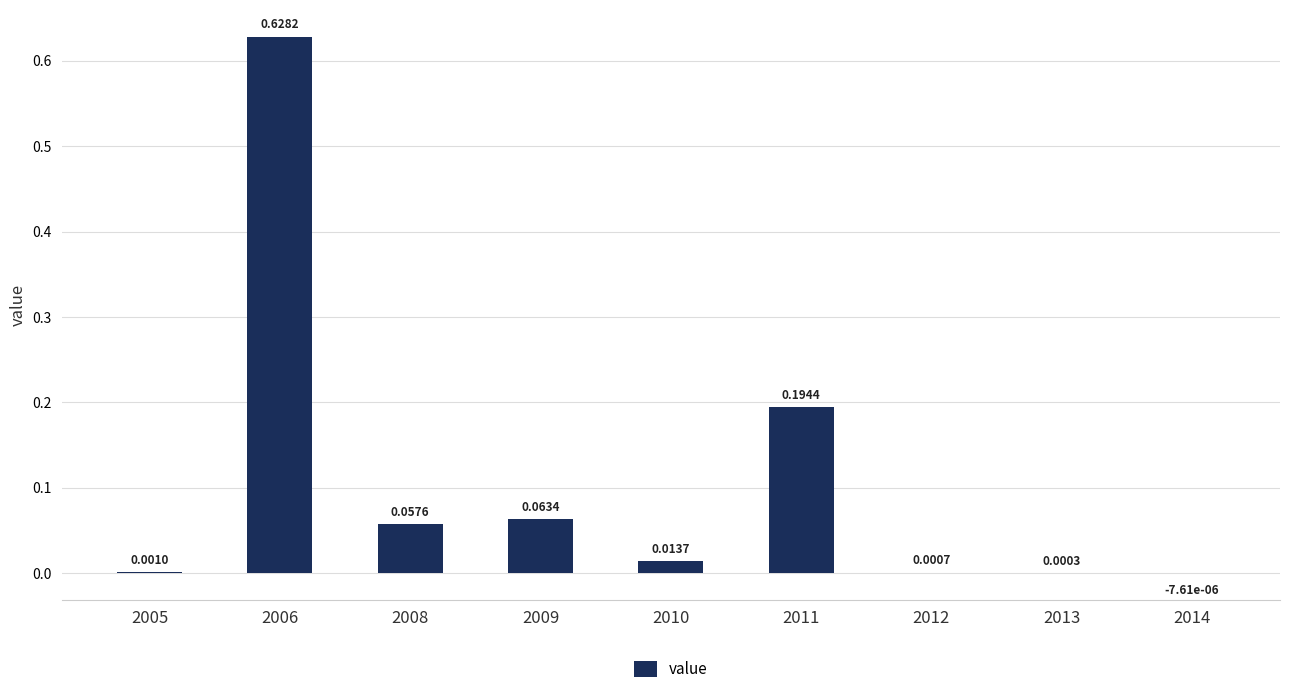

How many data points does each series have?

9